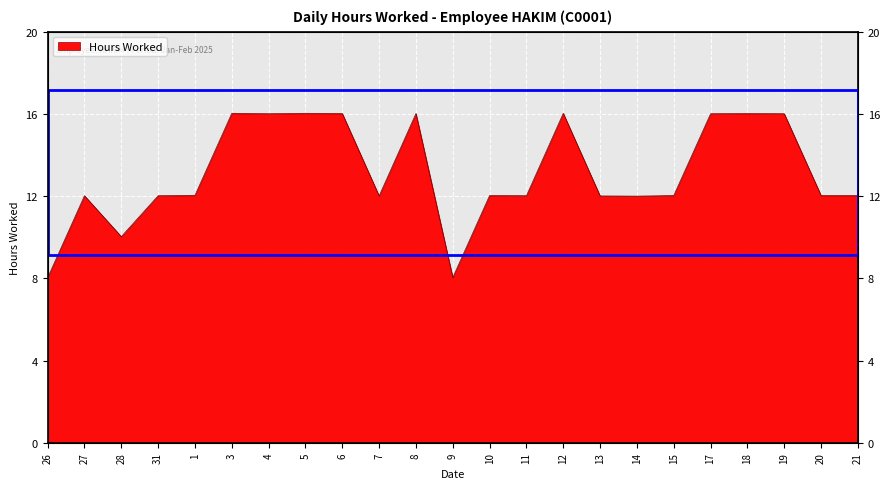

List the labels in order of value, largest first.

3, 5, 12, 6, 8, 18, 4, 17, 19, 1, 10, 15, 20, 21, 27, 31, 11, 7, 13, 14, 28, 9, 26